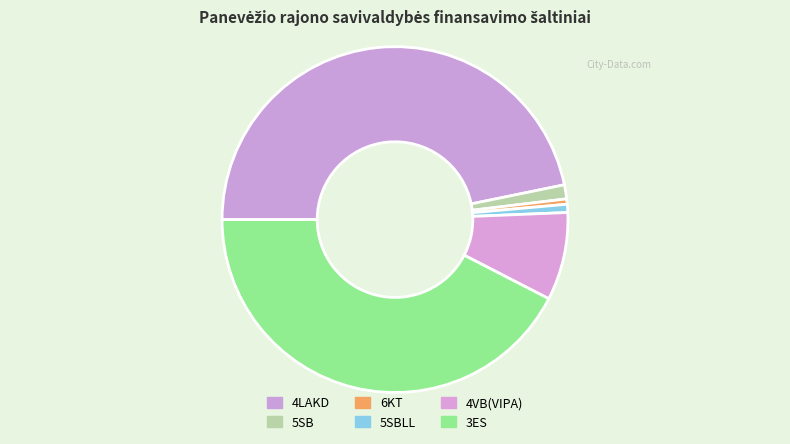

Count the number of slices in the pie.

6